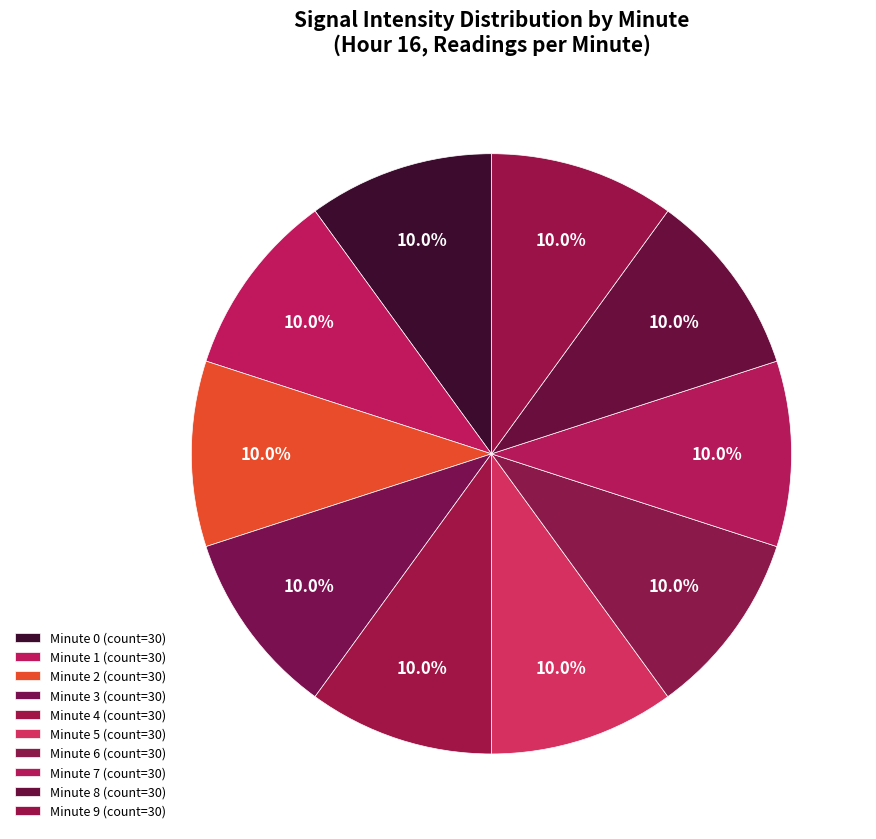

How many segments does this pie chart have?

10